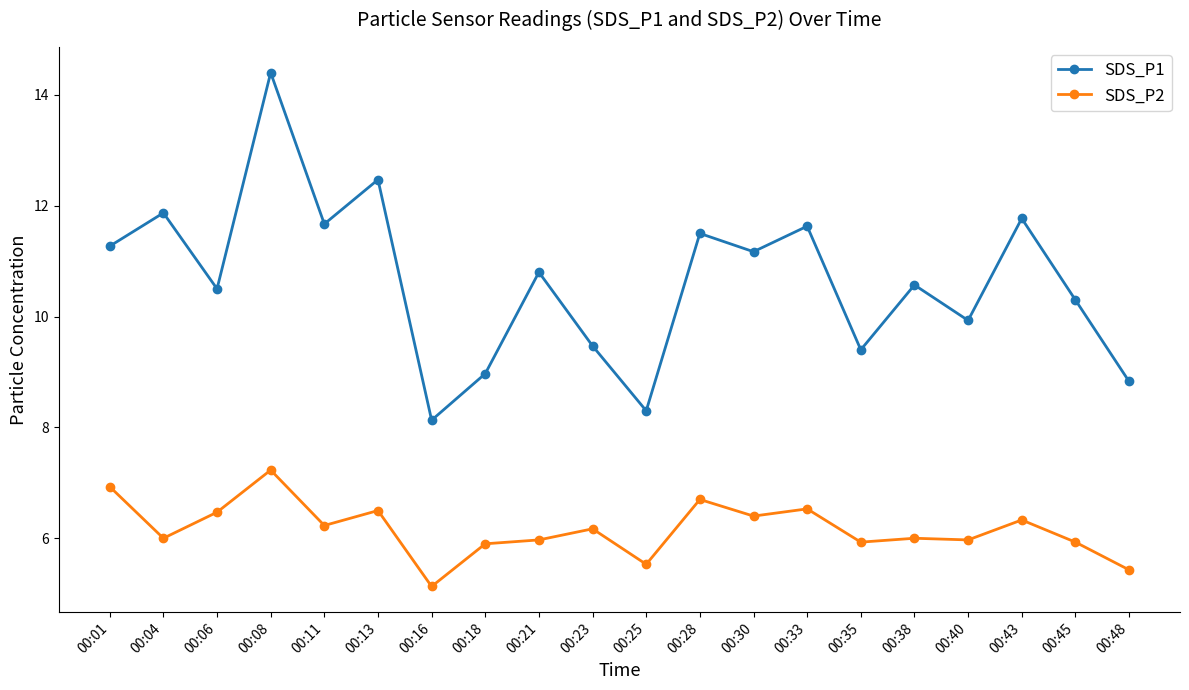

At which category does SDS_P2 reach its first local valley?

00:04